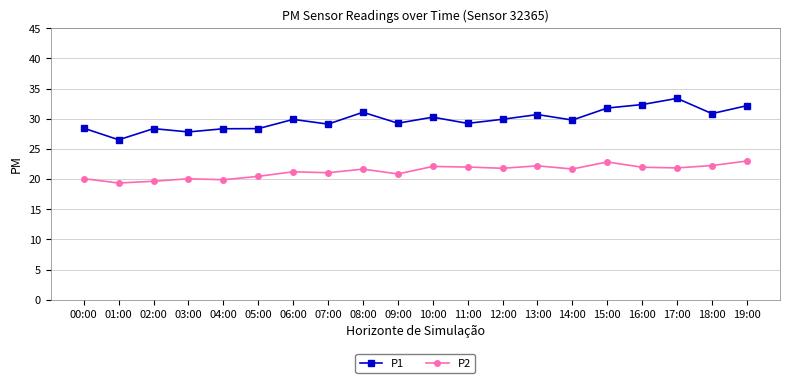

What is the average value of the P1 series?

29.9